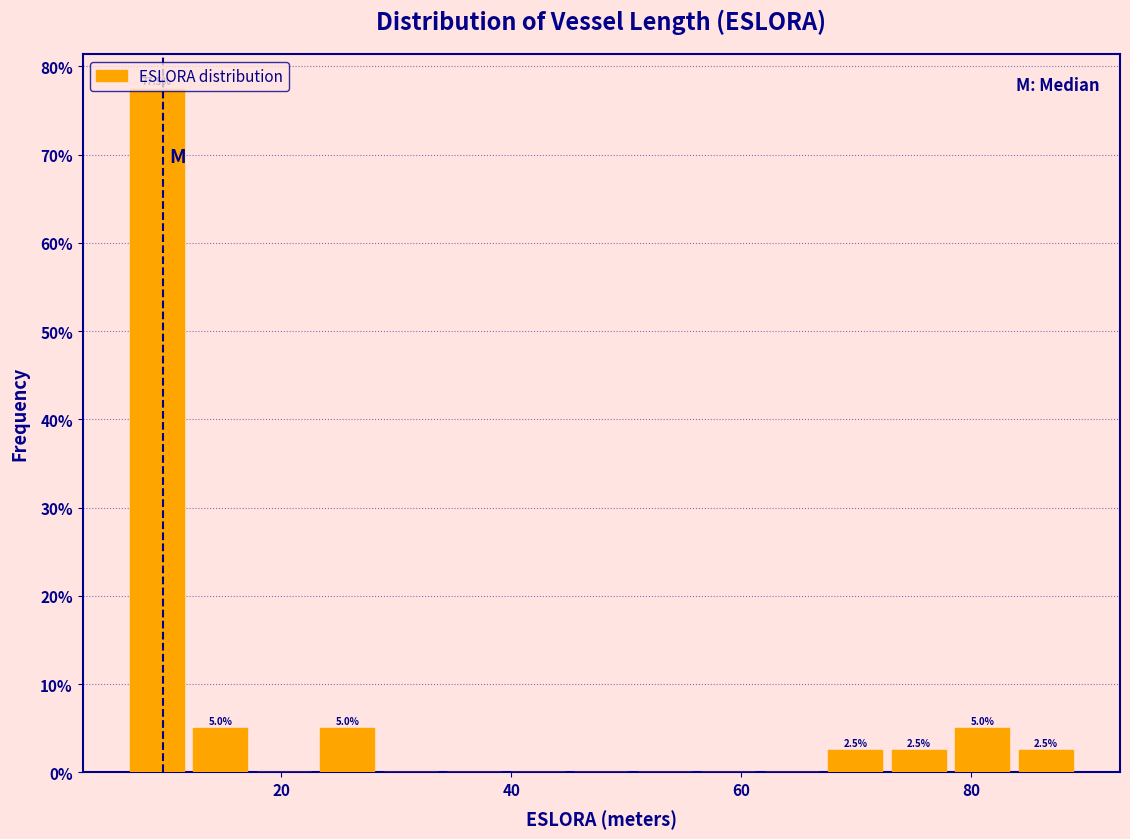

Around what value on the x-axis is the tallest bar? Give the approximate position of its centre, as read against the axis.

10